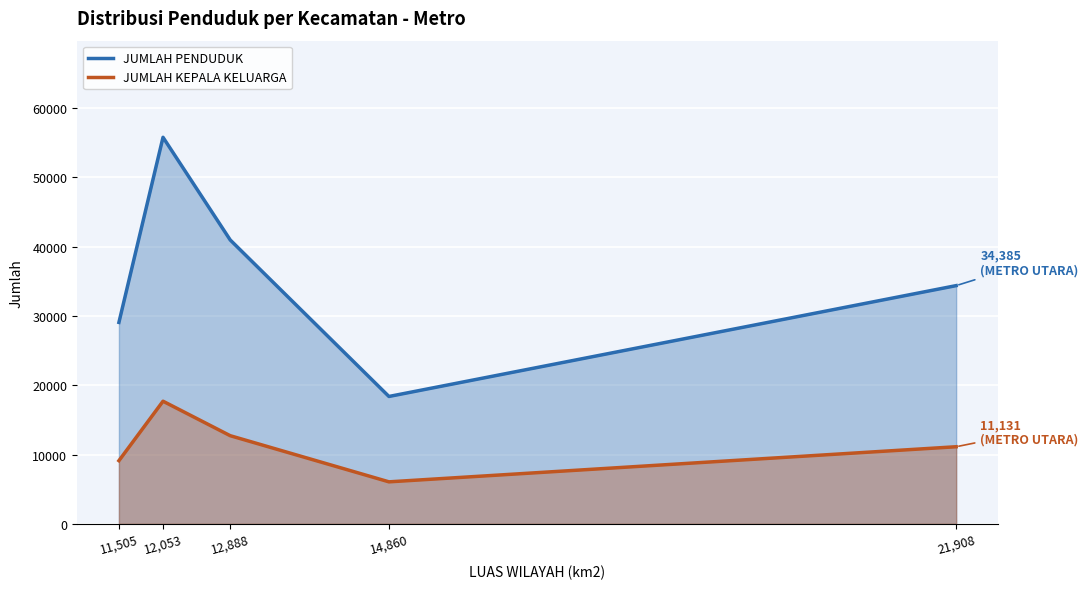

At which label is JUMLAH KEPALA KELUARGA closest to 11884?

METRO UTARA